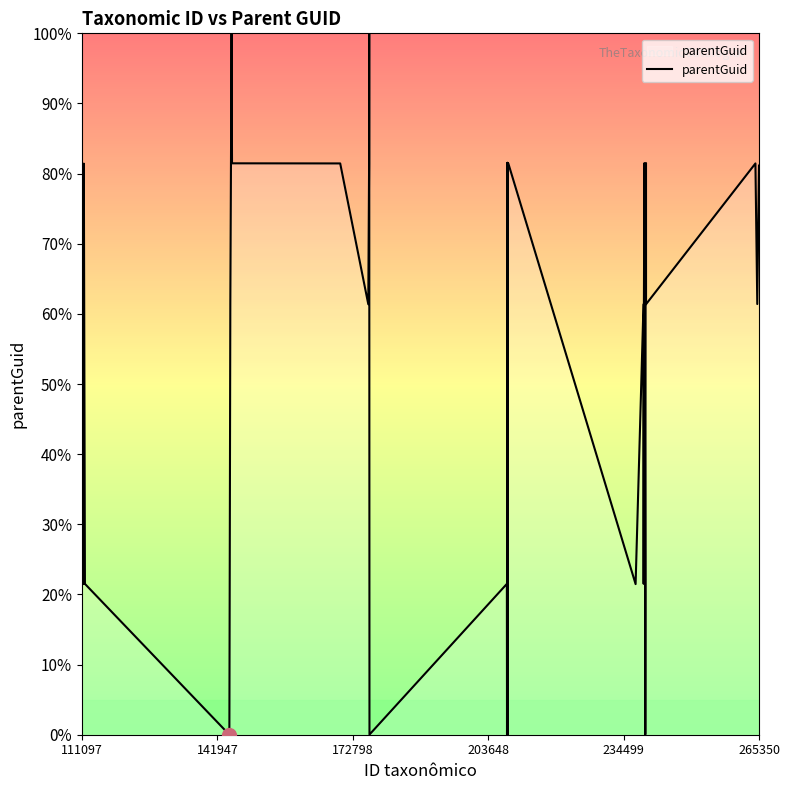

What is the maximum value shown in the chart?

100.0